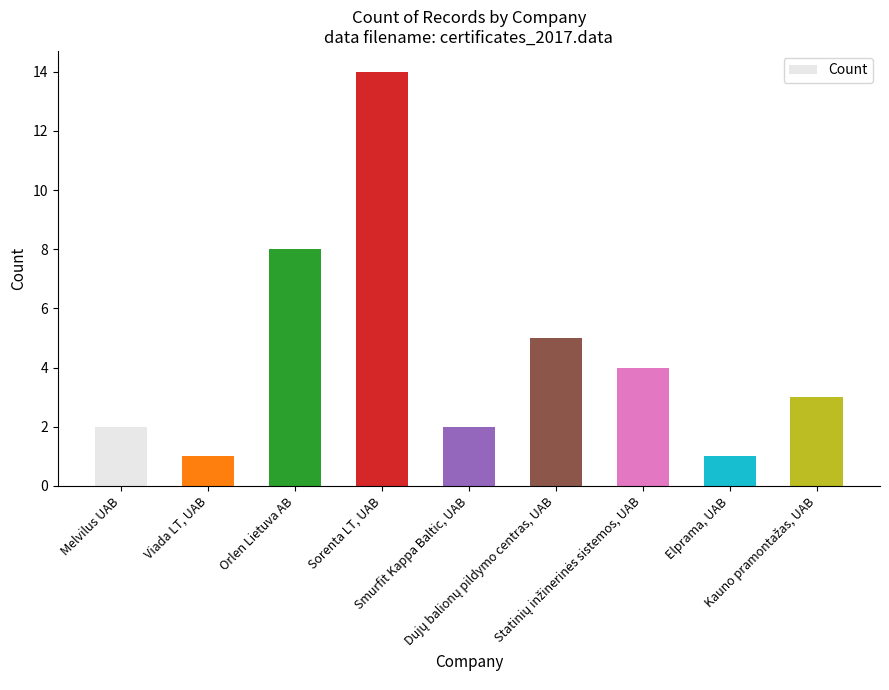

What is the value of the 7th bar from the left?

4